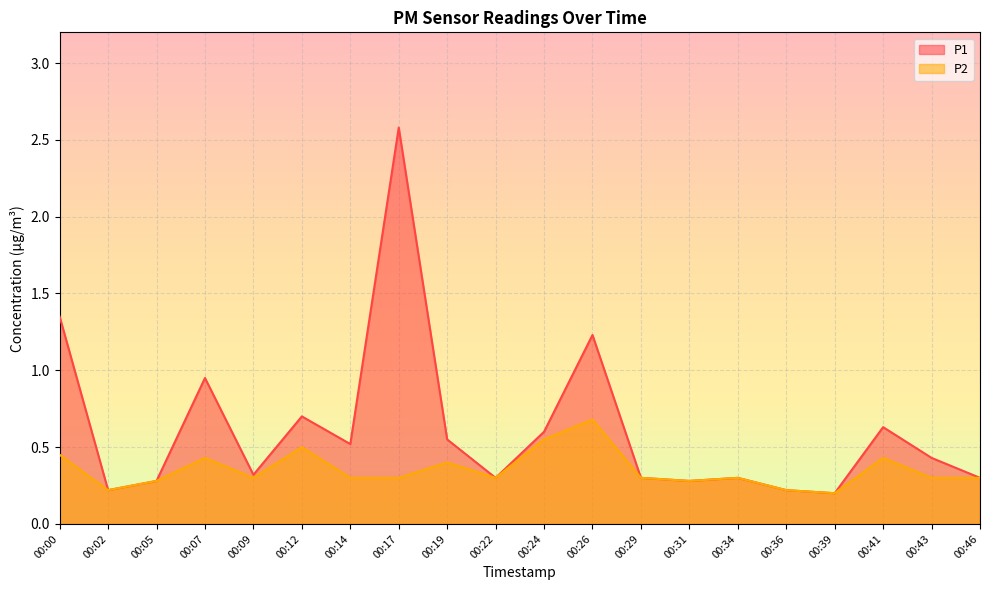

How many lines are shown in the chart?

2